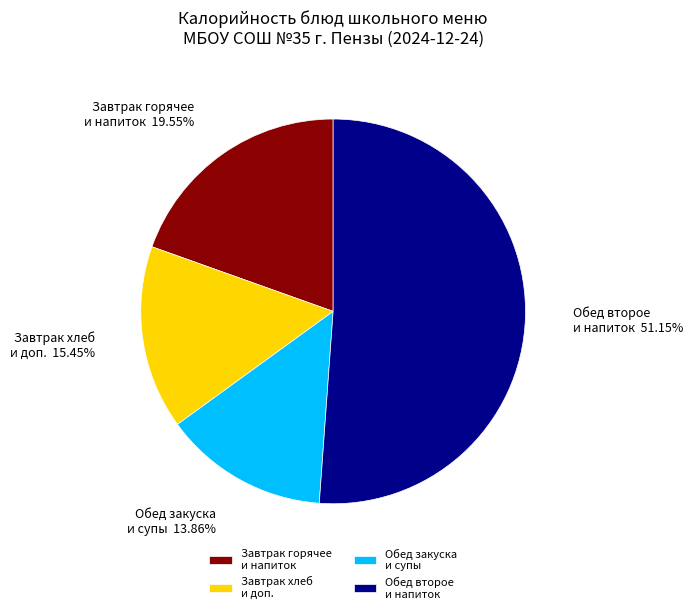

What is the majority slice?

Обед второе и напиток